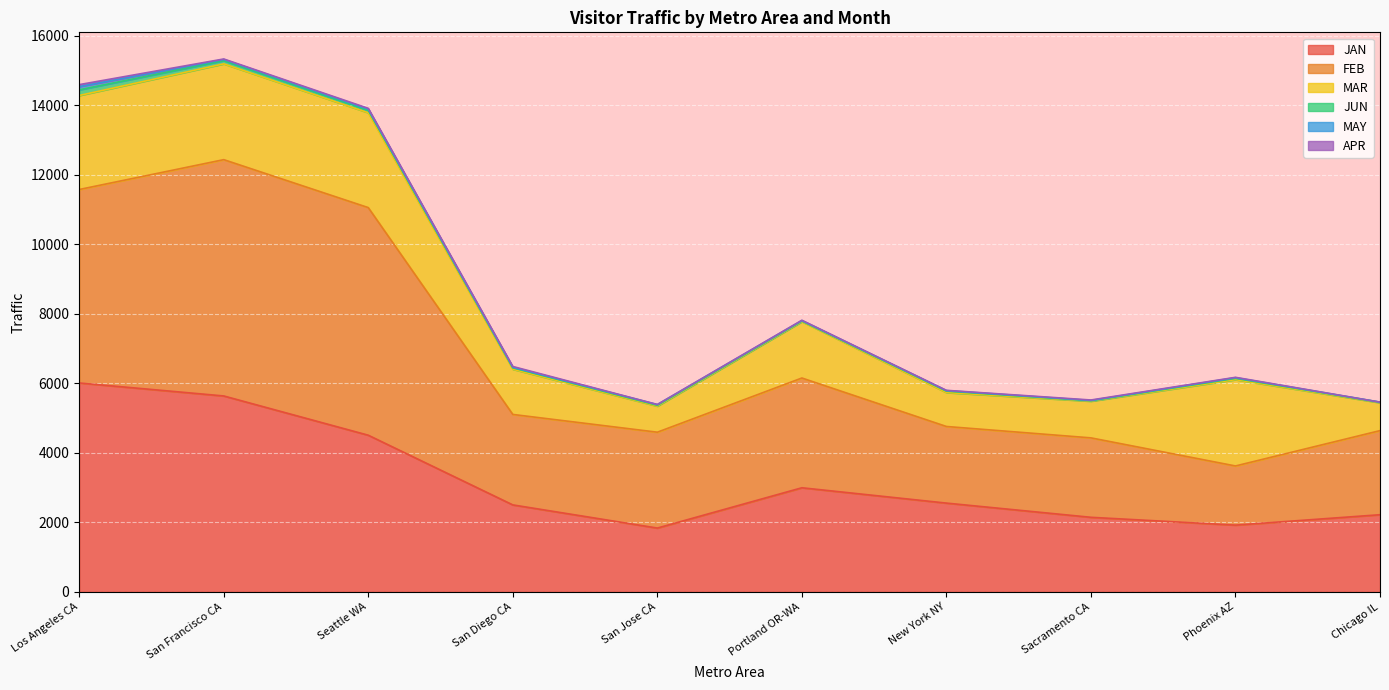

The MAR series shows 2703.9 at Los Angeles CA. True or false?

True